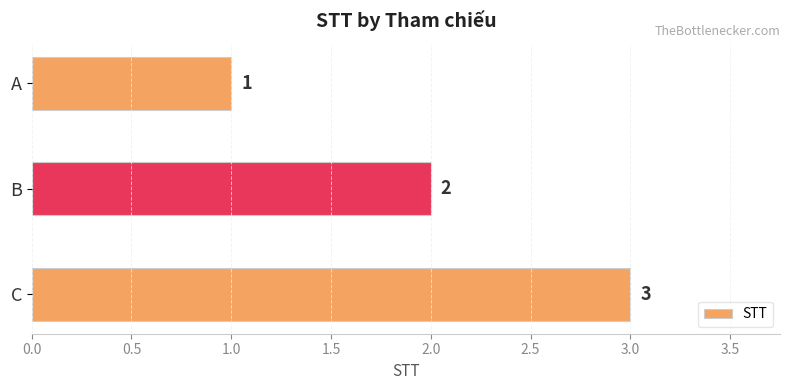

Are the bars horizontal?

Yes